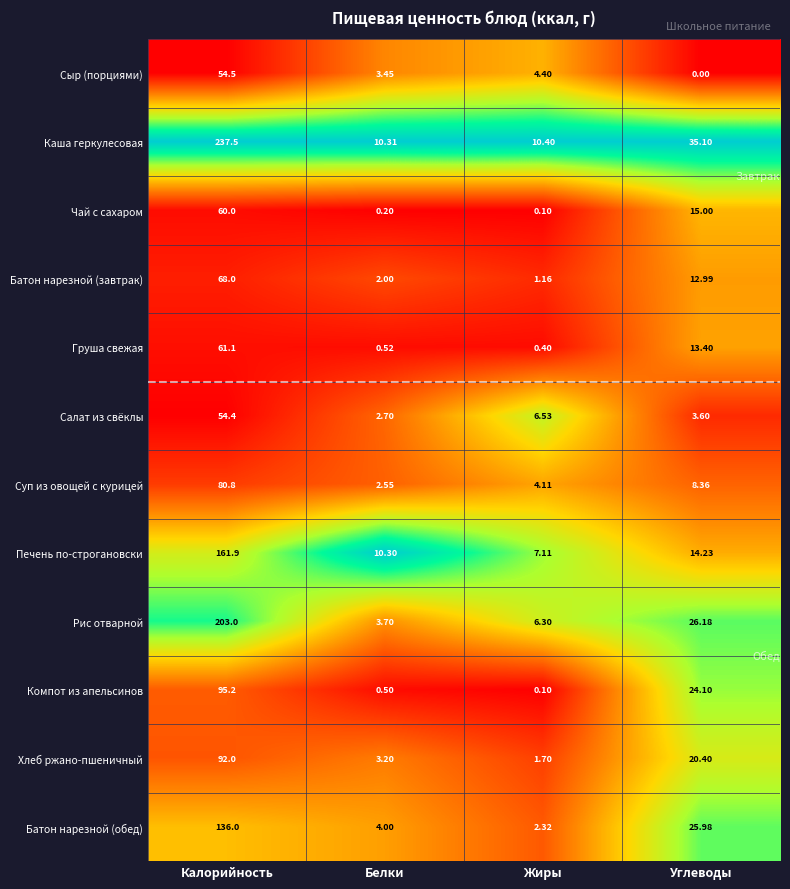

Which series has the largest total across all categories?

Каша геркулесовая